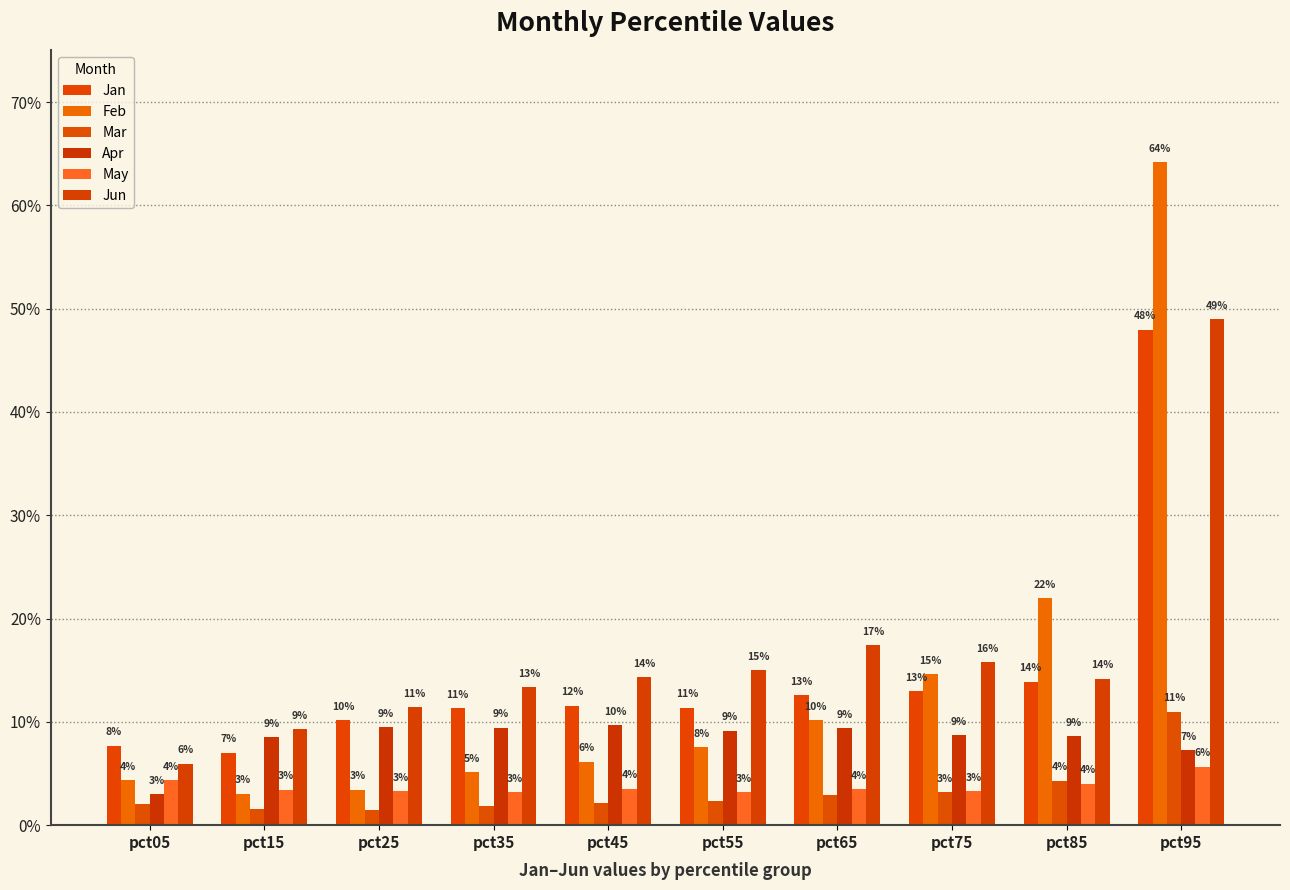

Are the bars horizontal?

No